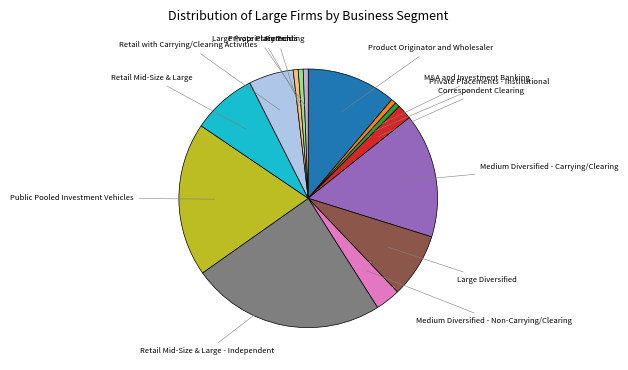

How many slices are in this pie chart?

14